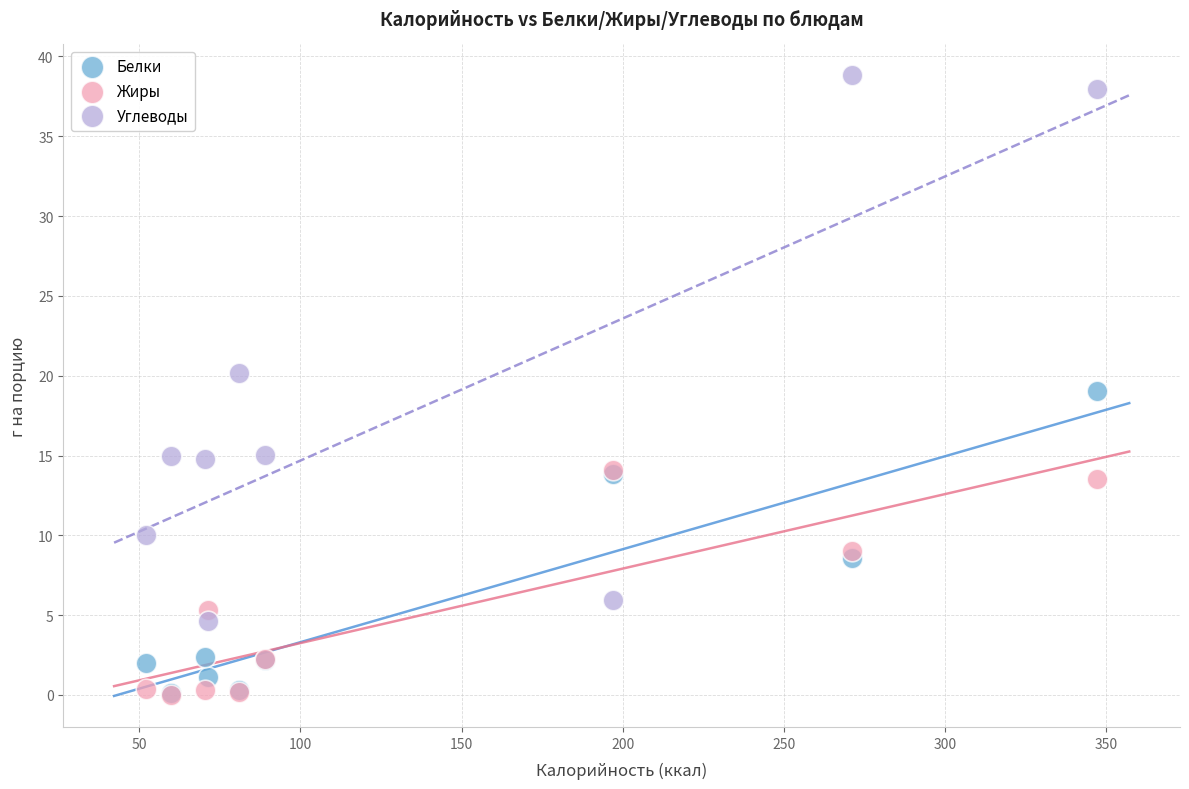

Which series contains the highest Y value?

Углеводы